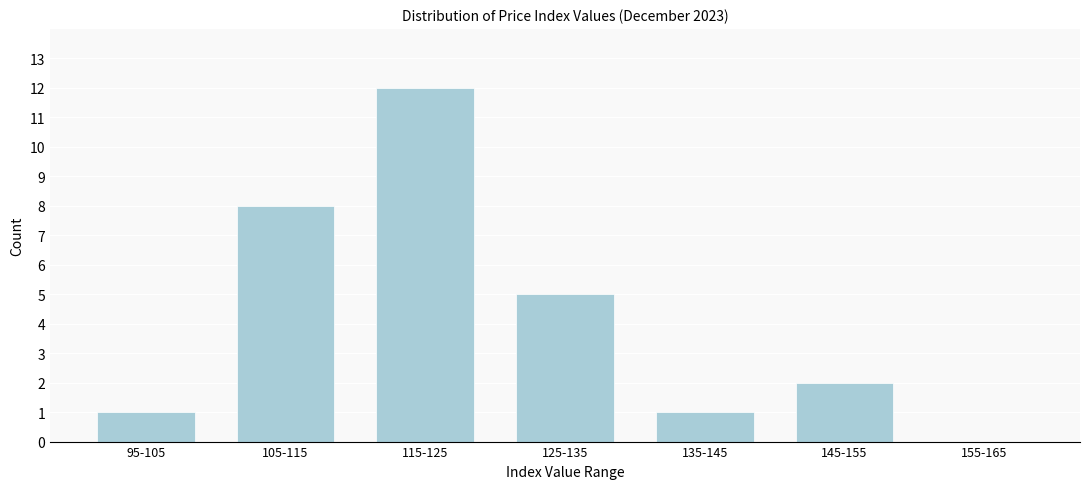

Reading left to right, list all the values displayed in this chart.

95-105=1	105-115=8	115-125=12	125-135=5	135-145=1	145-155=2	155-165=0